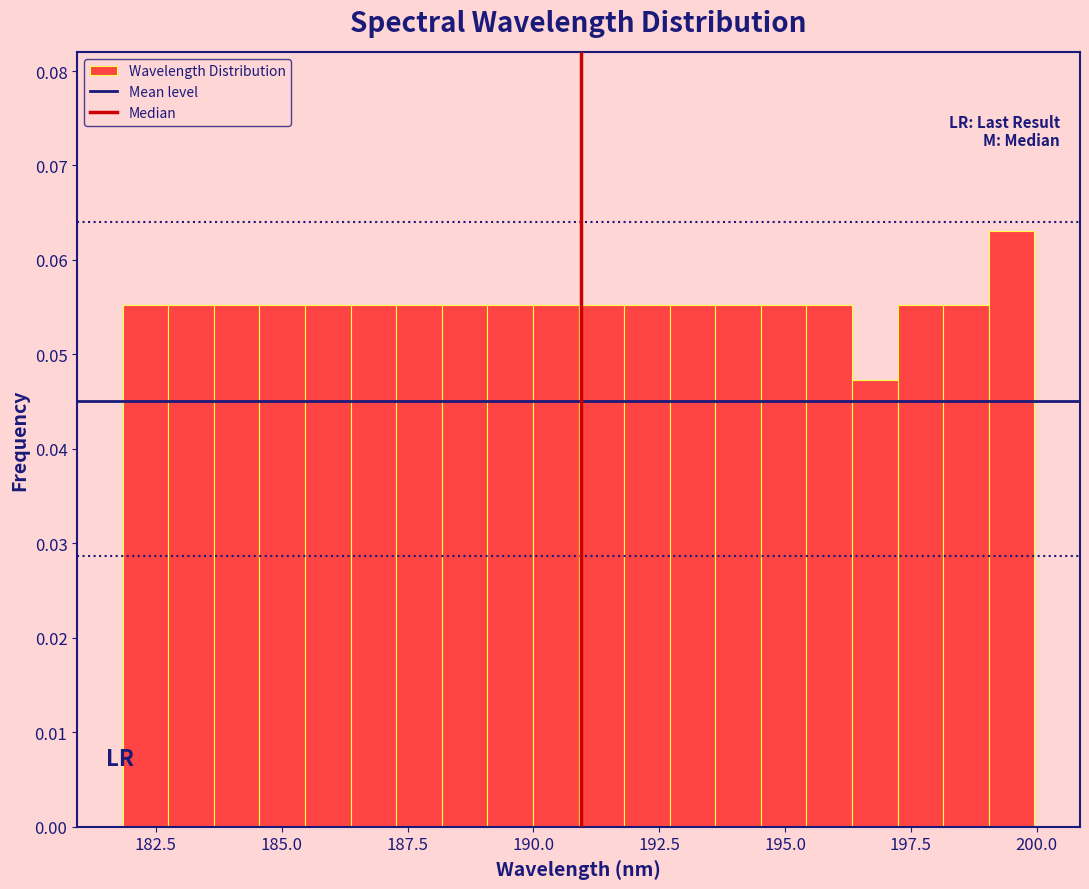

Around what value on the x-axis is the tallest bar? Give the approximate position of its centre, as read against the axis.

199.5